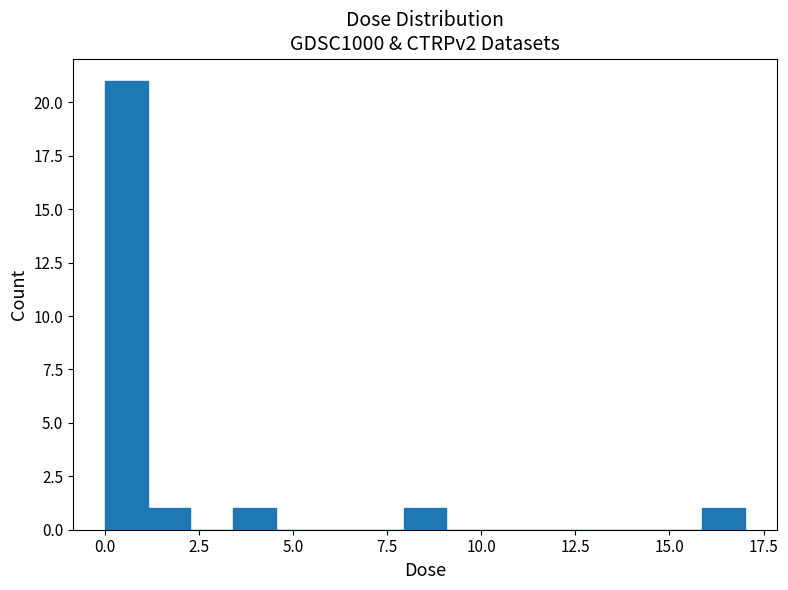

Read against the x-axis, roughly where is the centre of the tallest bar?

0.5